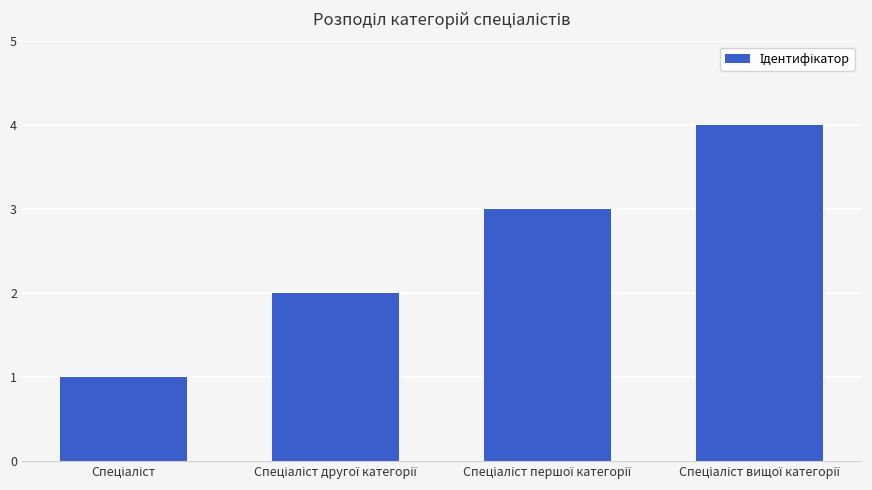

What is the sum of all values?

10